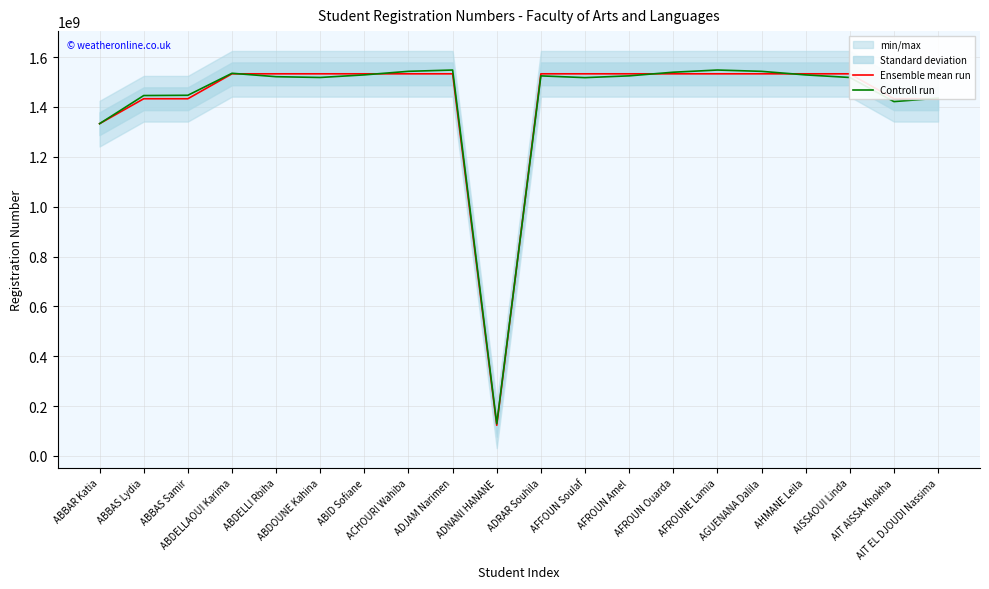

At how many categories does at least one series exceed 518958937?

19